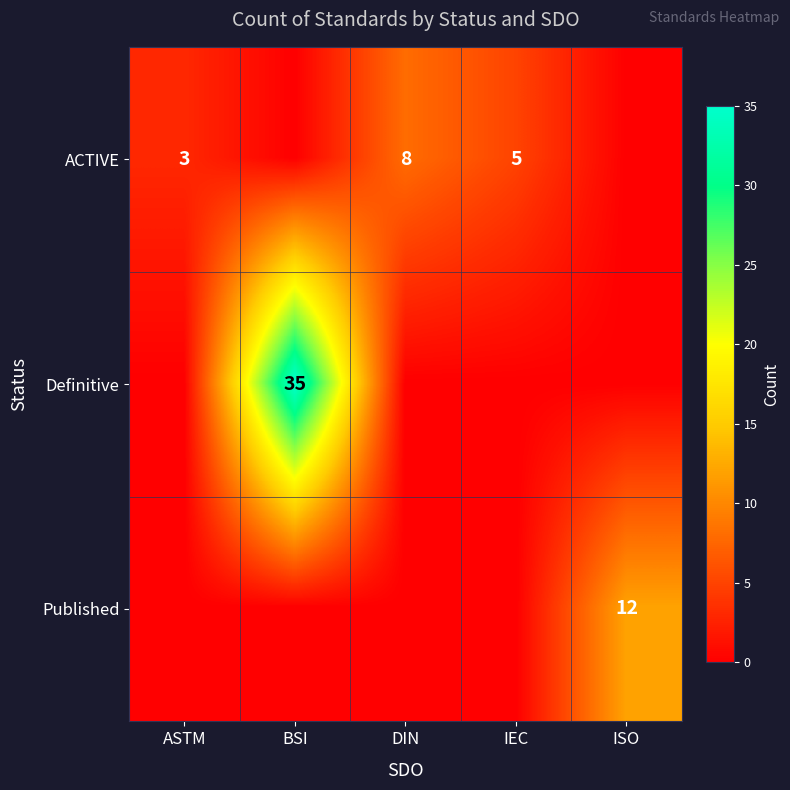

The Published series shows 0 at DIN. True or false?

True